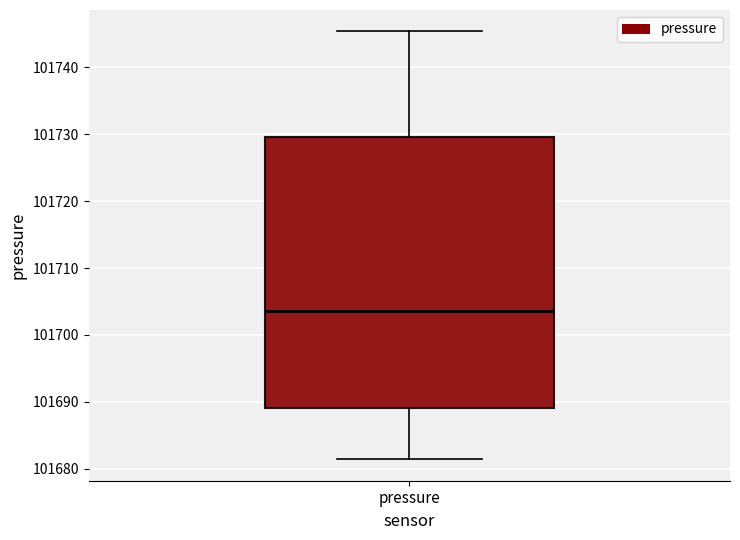

Read this box plot against the y-axis: the position of the median line, the range covered by the box, and the ends of both whiskers. The values are not printed on the chart, so give them approximately, as read against the axis.

median 101704, box 101689 to 101730, whiskers 101681 to 101745